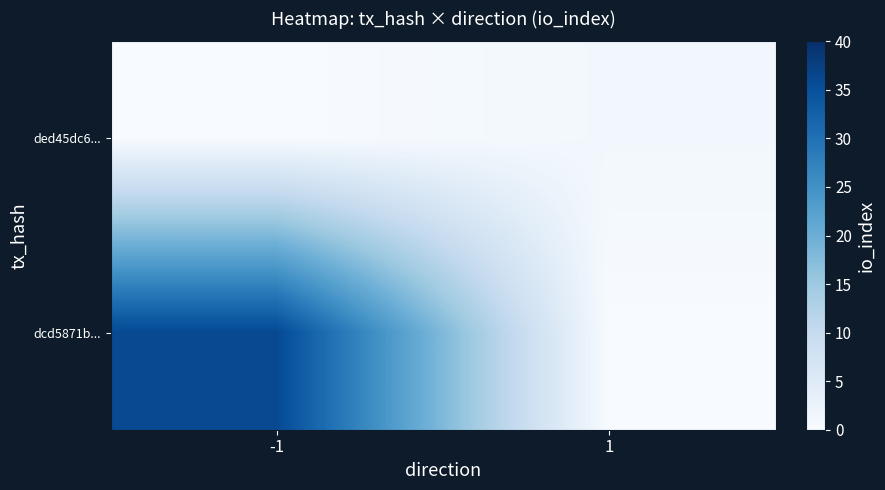

Count the number of data series in this chart.

2